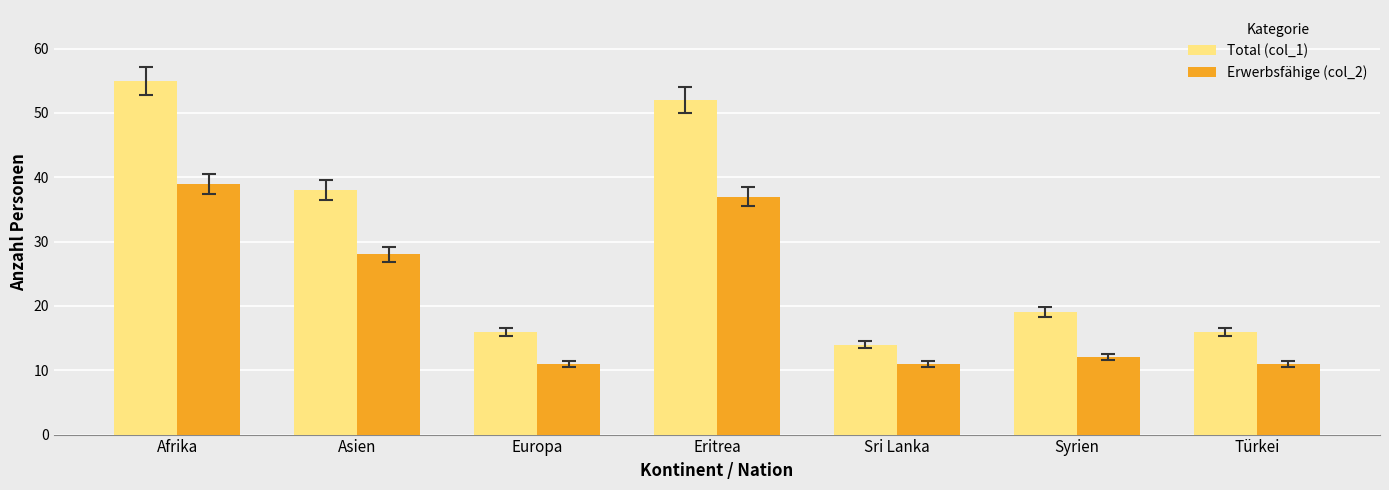

What is the difference between the maximum and second lowest values in the Total (col_1) series?

39